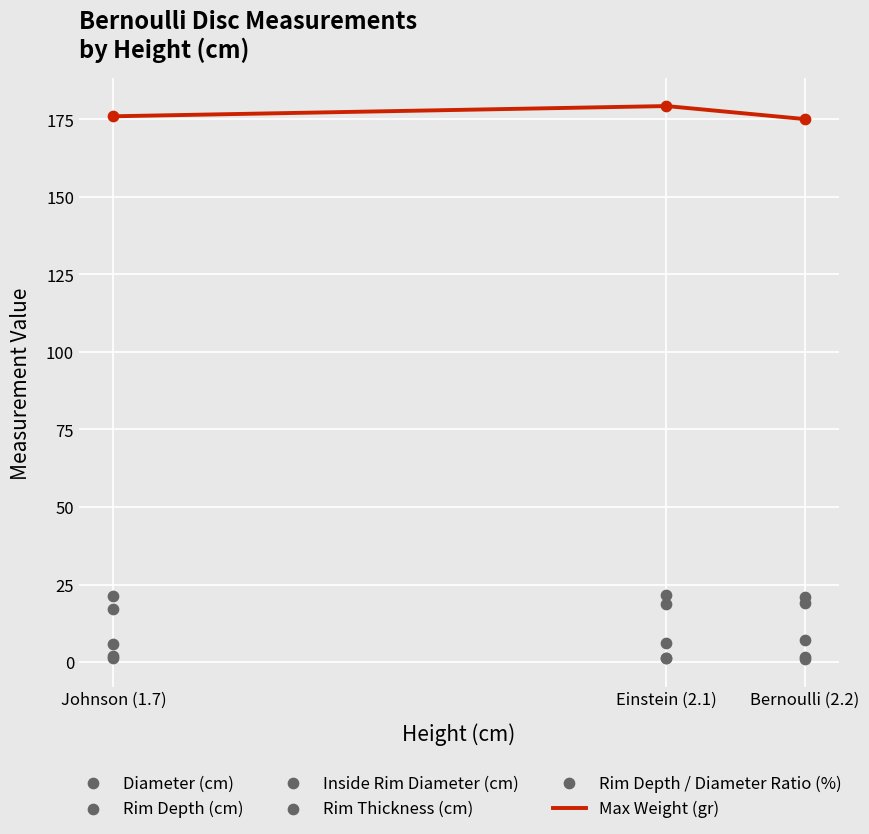

Which series has the largest total across all categories?

Max Weight (gr)